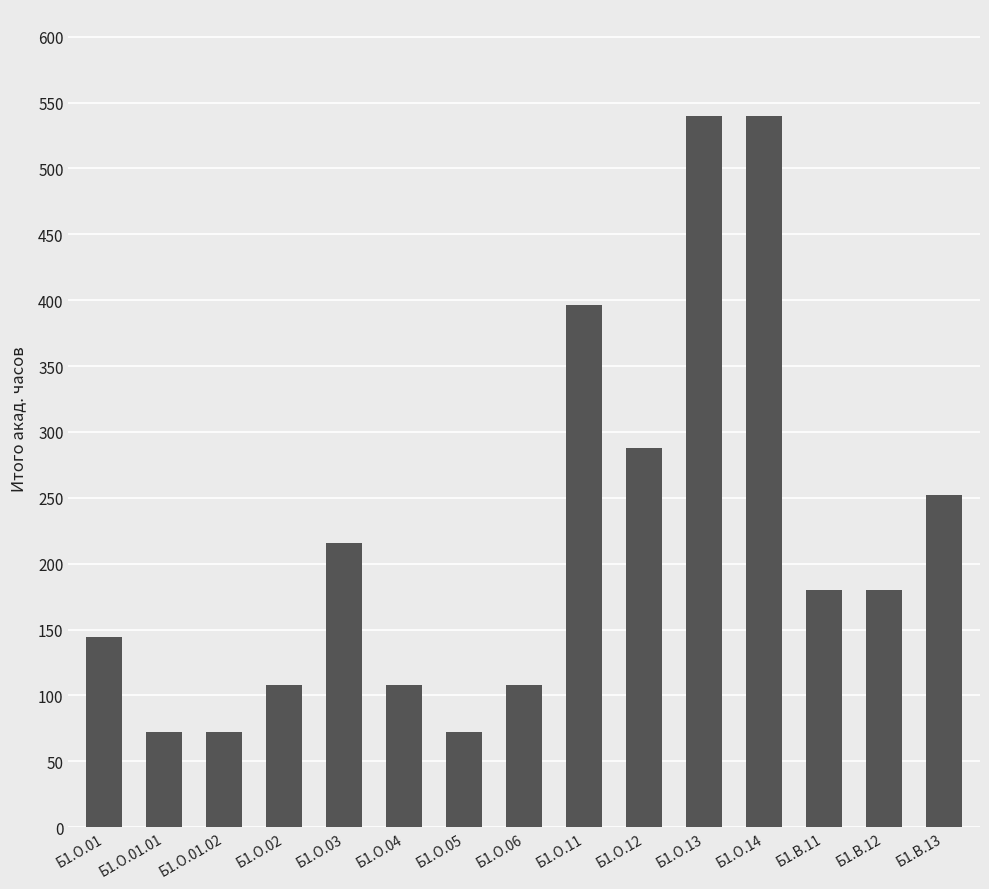

Between Б1.О.01.02 and Б1.В.11, which is larger?

Б1.В.11